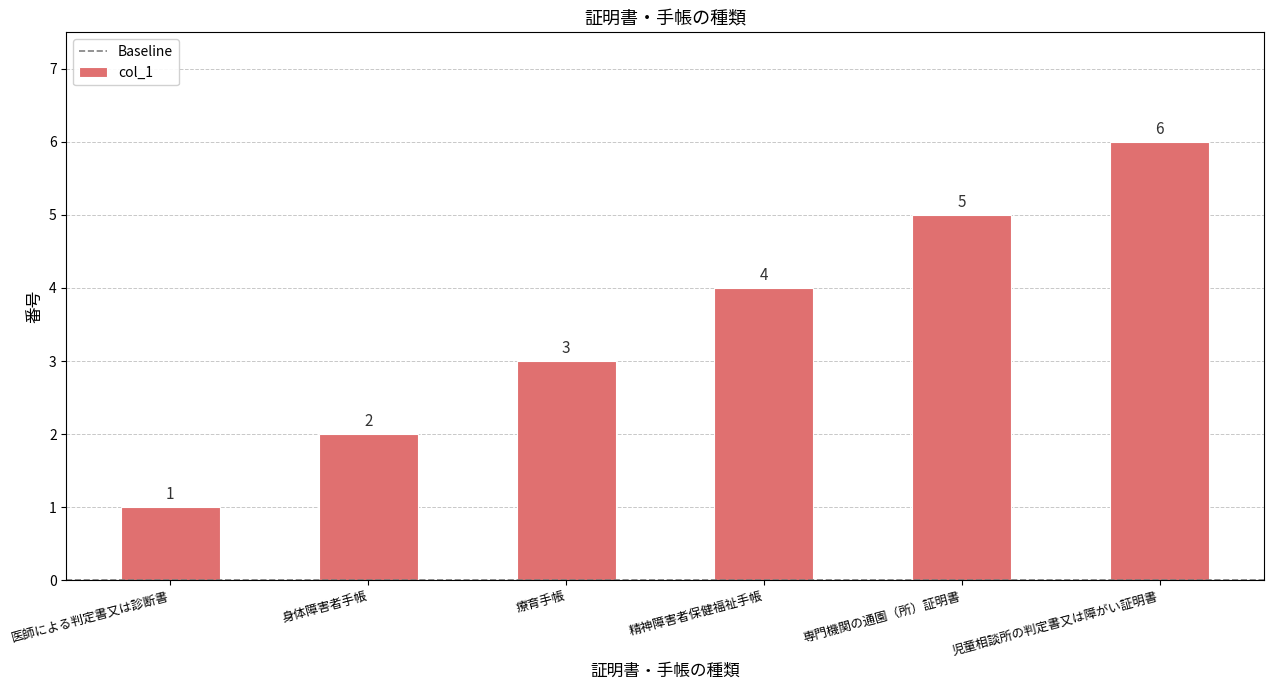

List the labels in order of value, largest first.

児童相談所の判定書又は障がい証明書, 専門機関の通園（所）証明書, 精神障害者保健福祉手帳, 療育手帳, 身体障害者手帳, 医師による判定書又は診断書